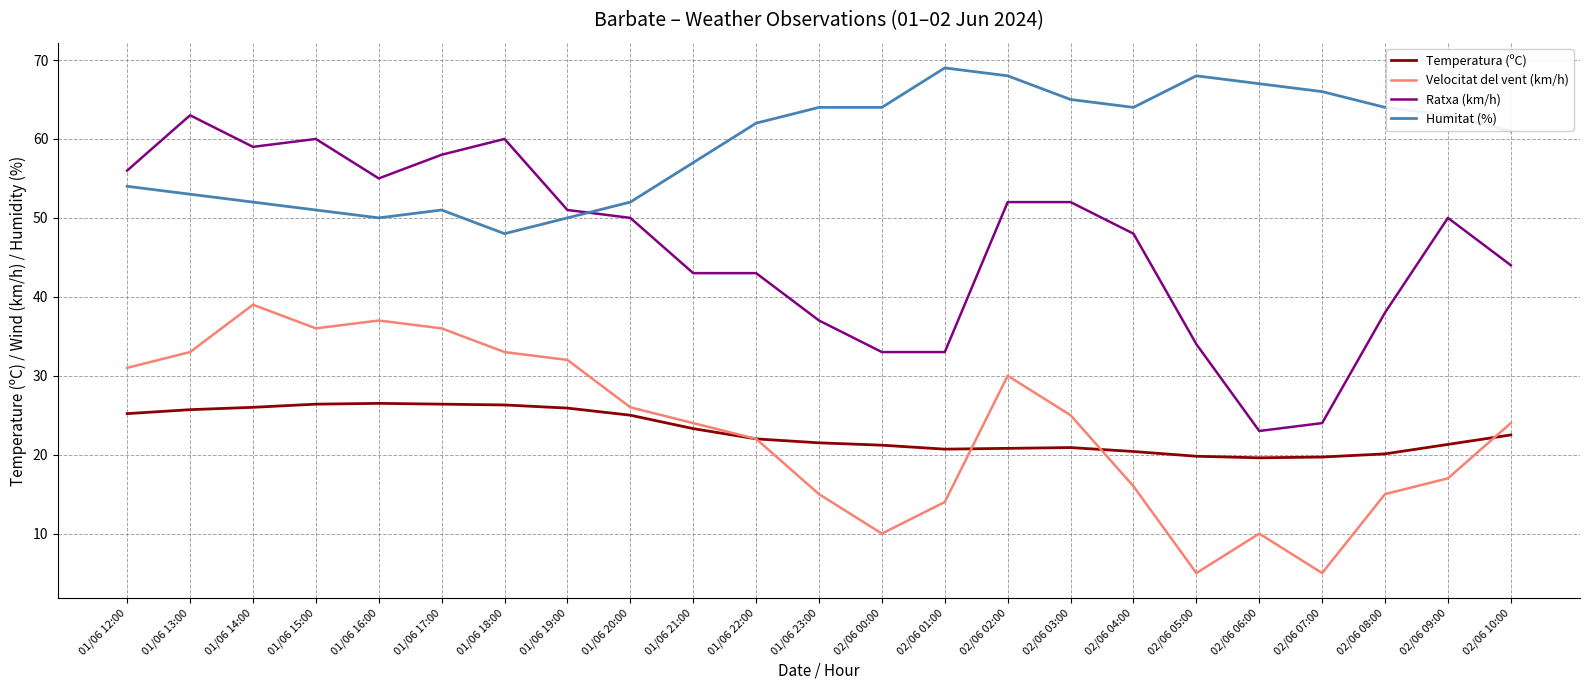

What is the minimum value shown in the chart?

5.0